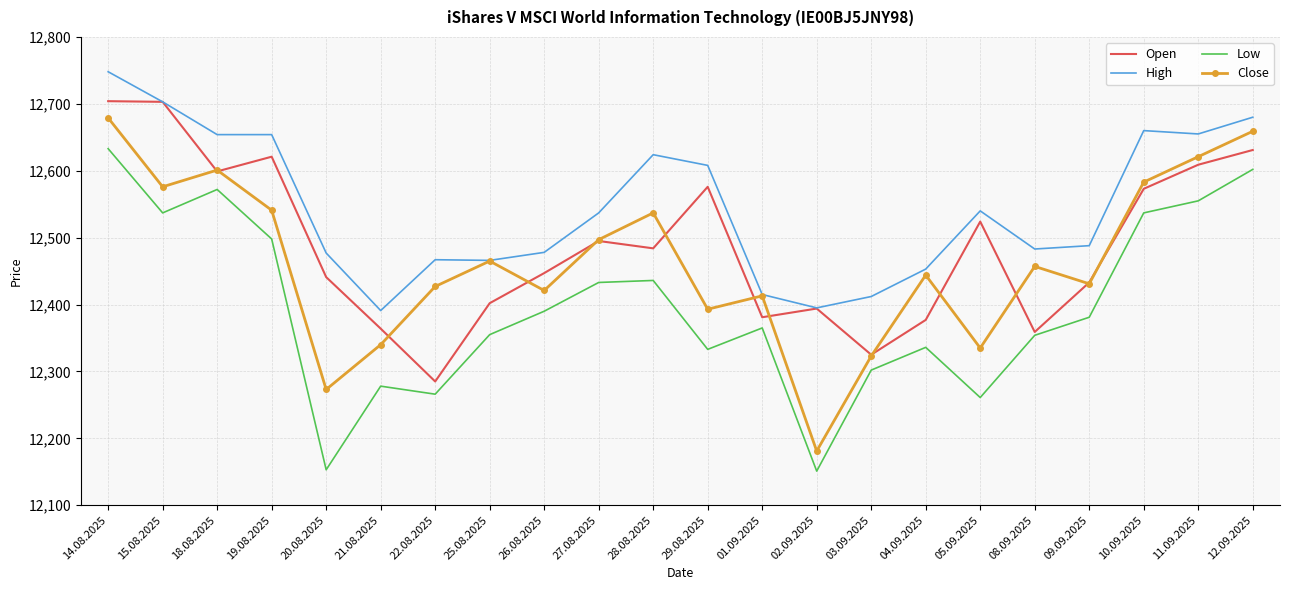

List the series in order of their peak value, highest first.

High, Open, Close, Low